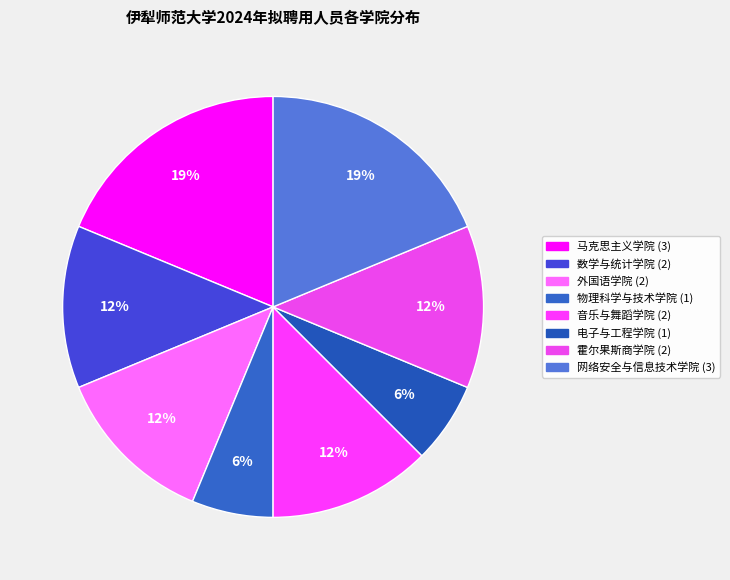

How many slices are in this pie chart?

8